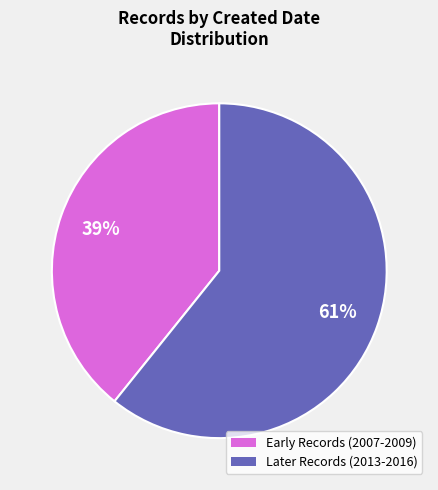

Does any single category account for the majority?

Yes